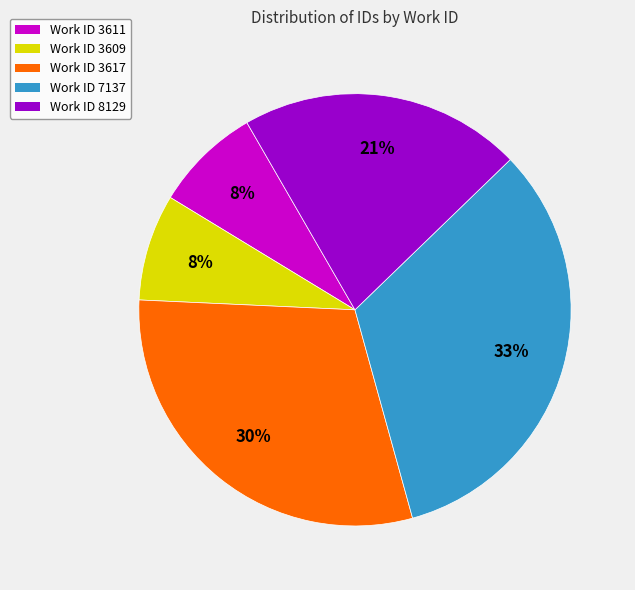

Is there any slice that represents more than half of the pie?

No